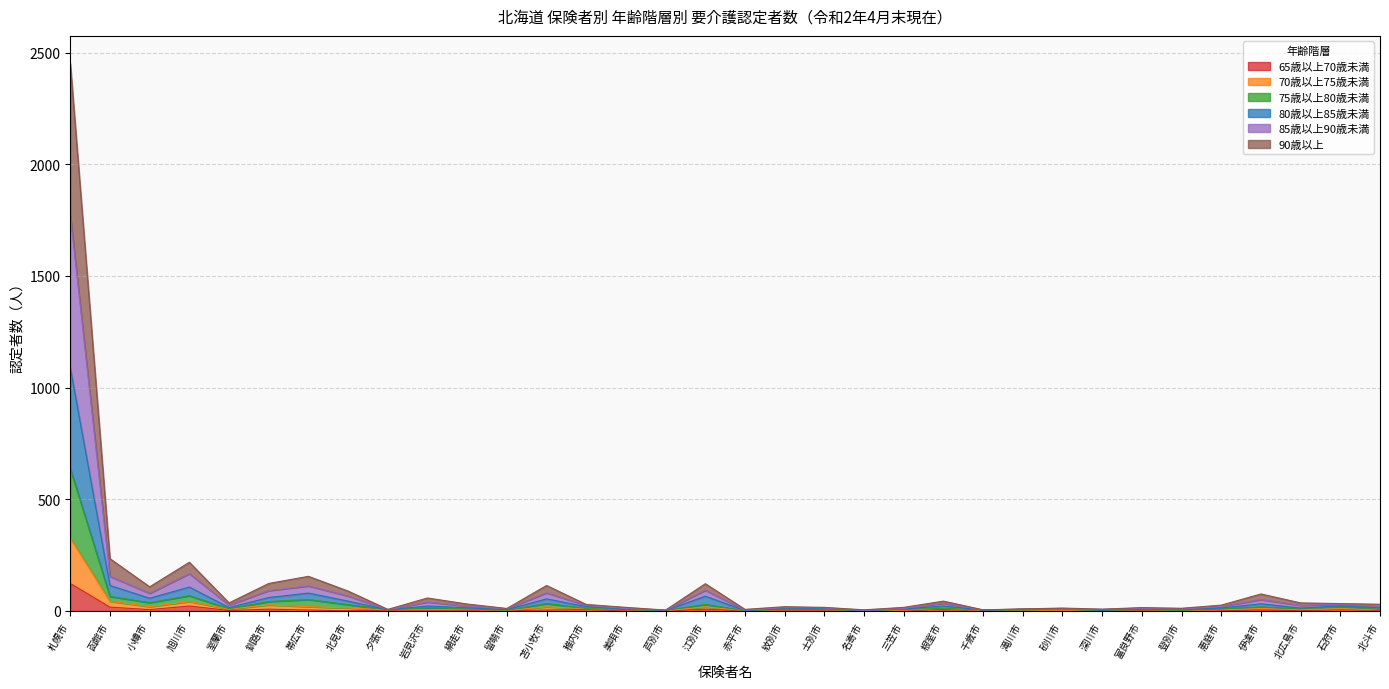

True or false: 80歳以上85歳未満 and 75歳以上80歳未満 intersect in this chart.

False